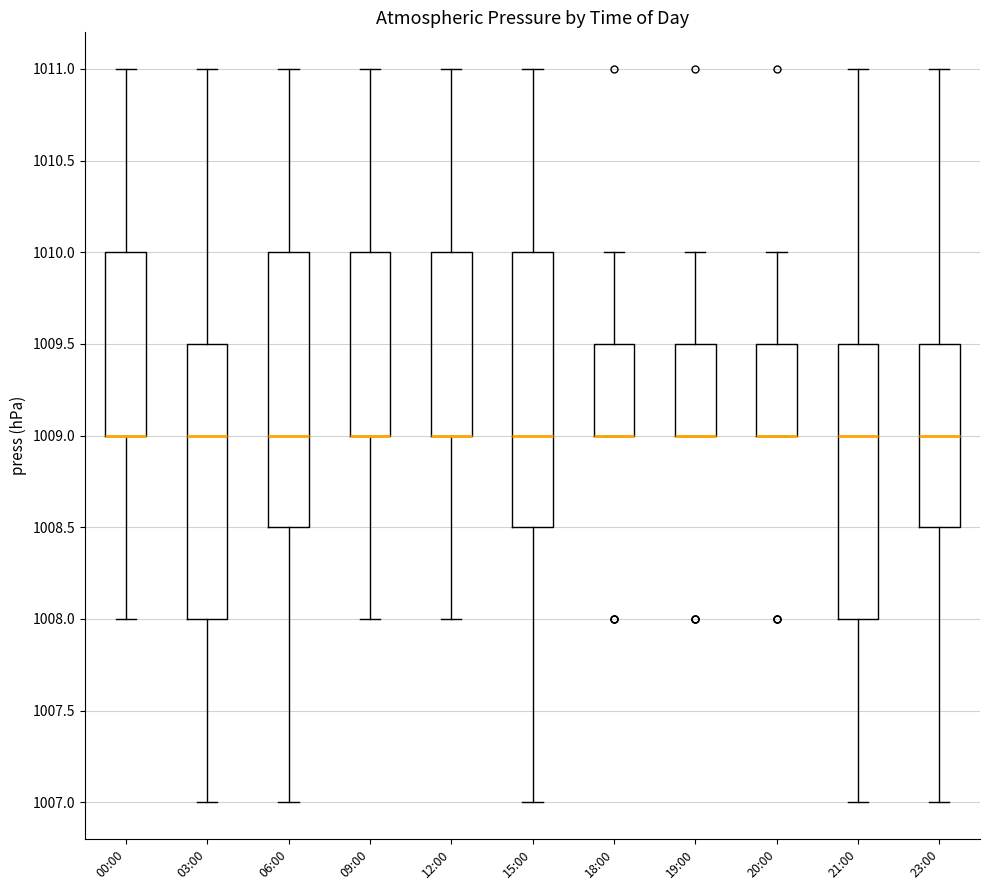

Reading left to right, read every box against the y-axis: the position of its median line, the range the box covers, and the ends of its whiskers. The values are not printed on the chart, so give them approximately, as read against the axis.

00:00: median 1009.0 (drawn on the box's lower edge), box 1009.0 to 1010.0, whiskers 1008.0 to 1011.0
03:00: median 1009.0, box 1008.0 to 1009.5, whiskers 1007.0 to 1011.0
06:00: median 1009.0, box 1008.5 to 1010.0, whiskers 1007.0 to 1011.0
09:00: median 1009.0 (drawn on the box's lower edge), box 1009.0 to 1010.0, whiskers 1008.0 to 1011.0
12:00: median 1009.0 (drawn on the box's lower edge), box 1009.0 to 1010.0, whiskers 1008.0 to 1011.0
15:00: median 1009.0, box 1008.5 to 1010.0, whiskers 1007.0 to 1011.0
18:00: median 1009.0 (drawn on the box's lower edge), box 1009.0 to 1009.5, whiskers 1009.0 to 1010.0
19:00: median 1009.0 (drawn on the box's lower edge), box 1009.0 to 1009.5, whiskers 1009.0 to 1010.0
20:00: median 1009.0 (drawn on the box's lower edge), box 1009.0 to 1009.5, whiskers 1009.0 to 1010.0
21:00: median 1009.0, box 1008.0 to 1009.5, whiskers 1007.0 to 1011.0
23:00: median 1009.0, box 1008.5 to 1009.5, whiskers 1007.0 to 1011.0